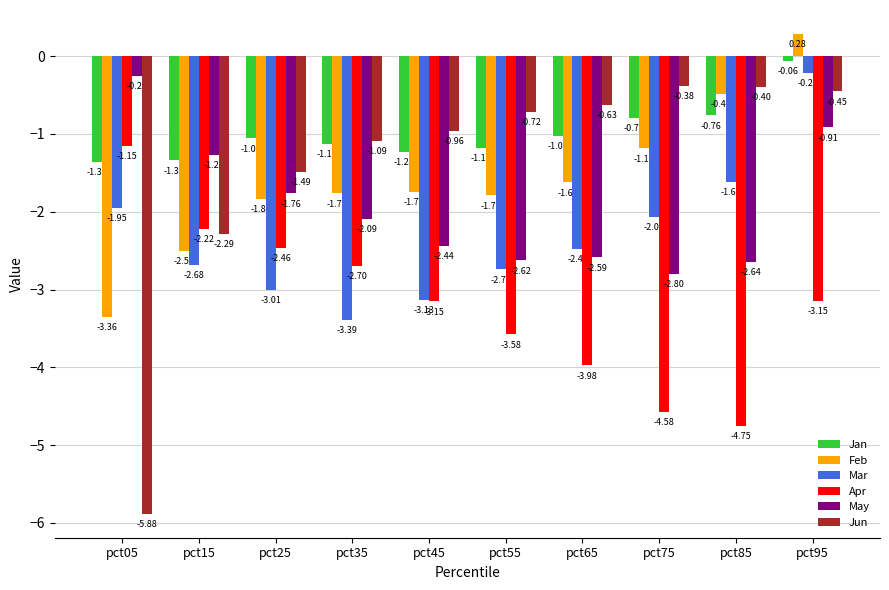

Is the value of Apr at pct45 greater than the value of Feb at pct15?

No